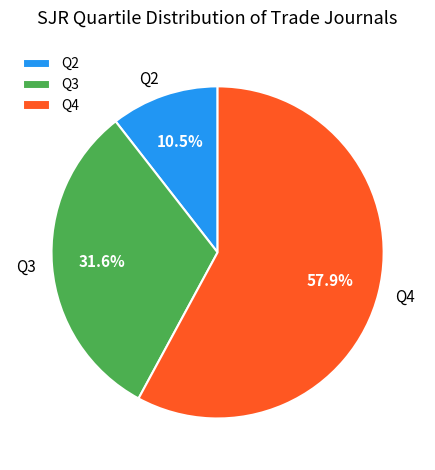

Which category has the biggest portion of the pie?

Q4